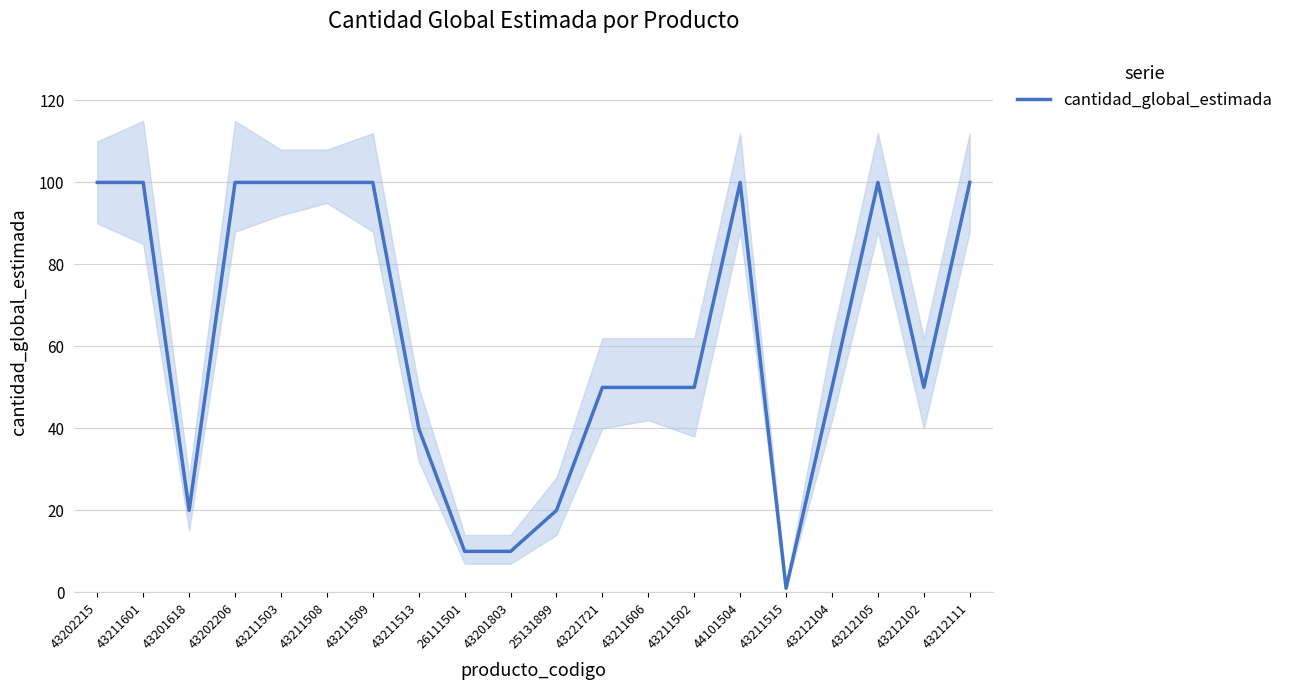

How many interior local peaks (higher than both neighbors) does the data have?

2